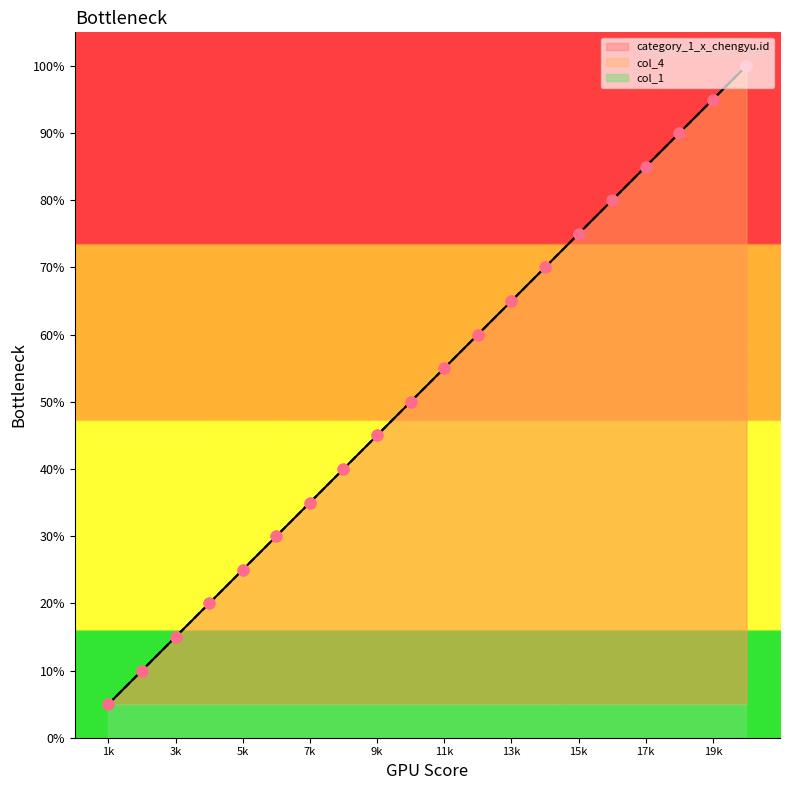

At which category is the sum across all series the highest?

20